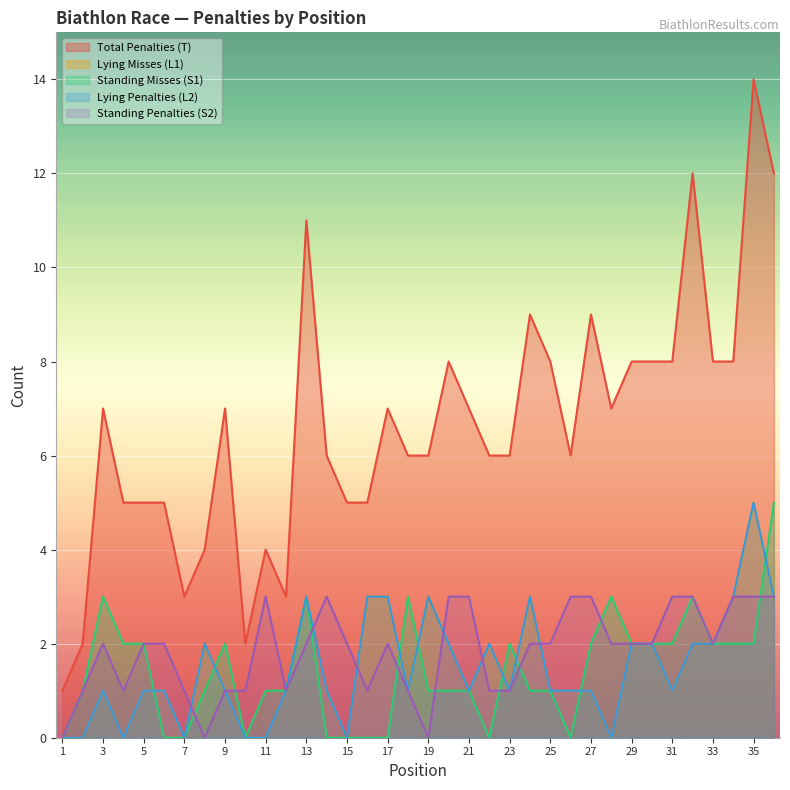

What is the maximum value shown in the chart?

14